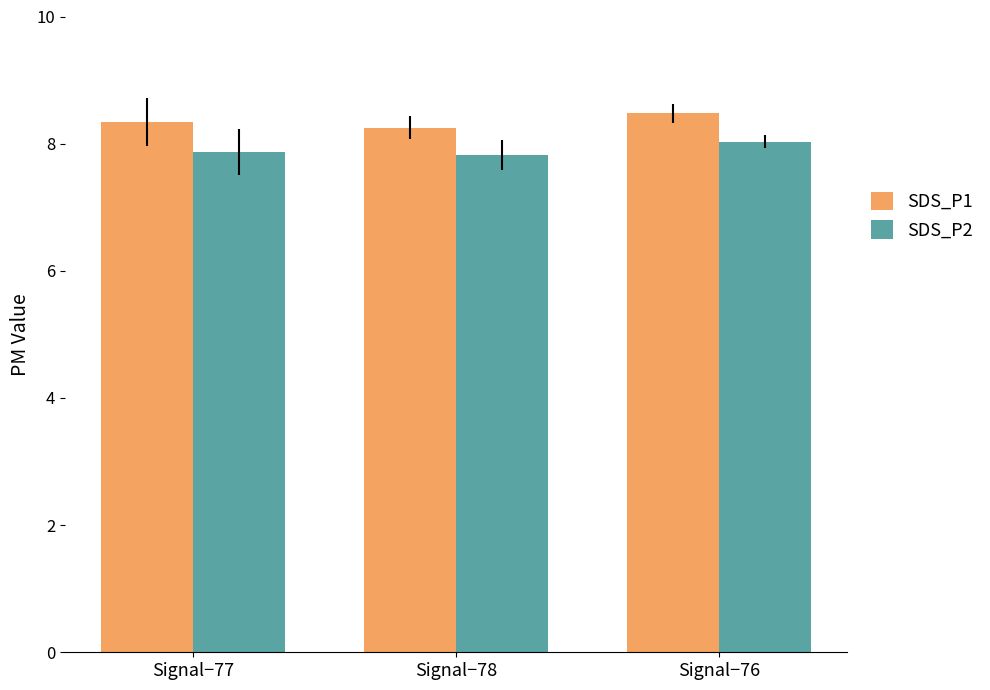

At how many categories does at least one series exceed 8?

3